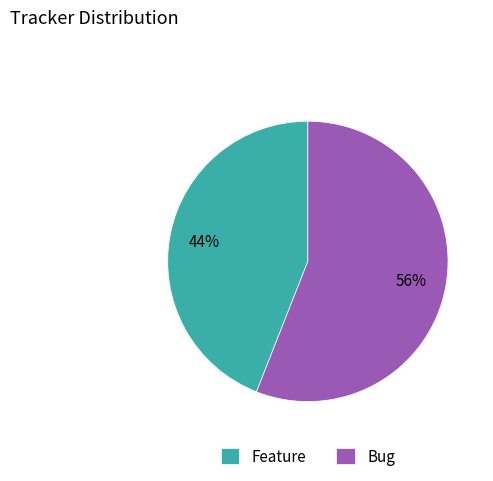

Rank the categories by value from highest to lowest.

Bug, Feature